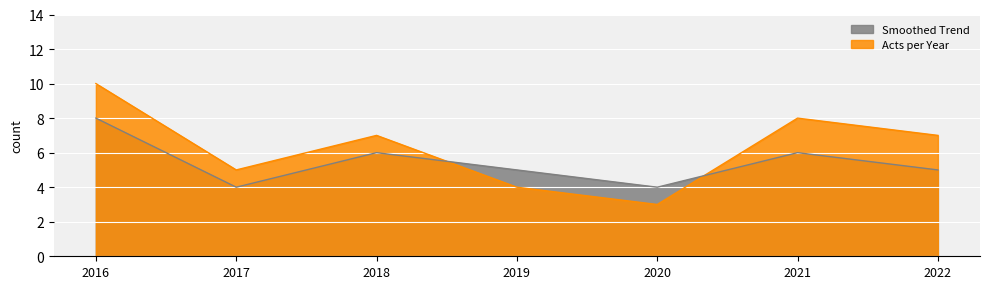

How many lines are shown in the chart?

2